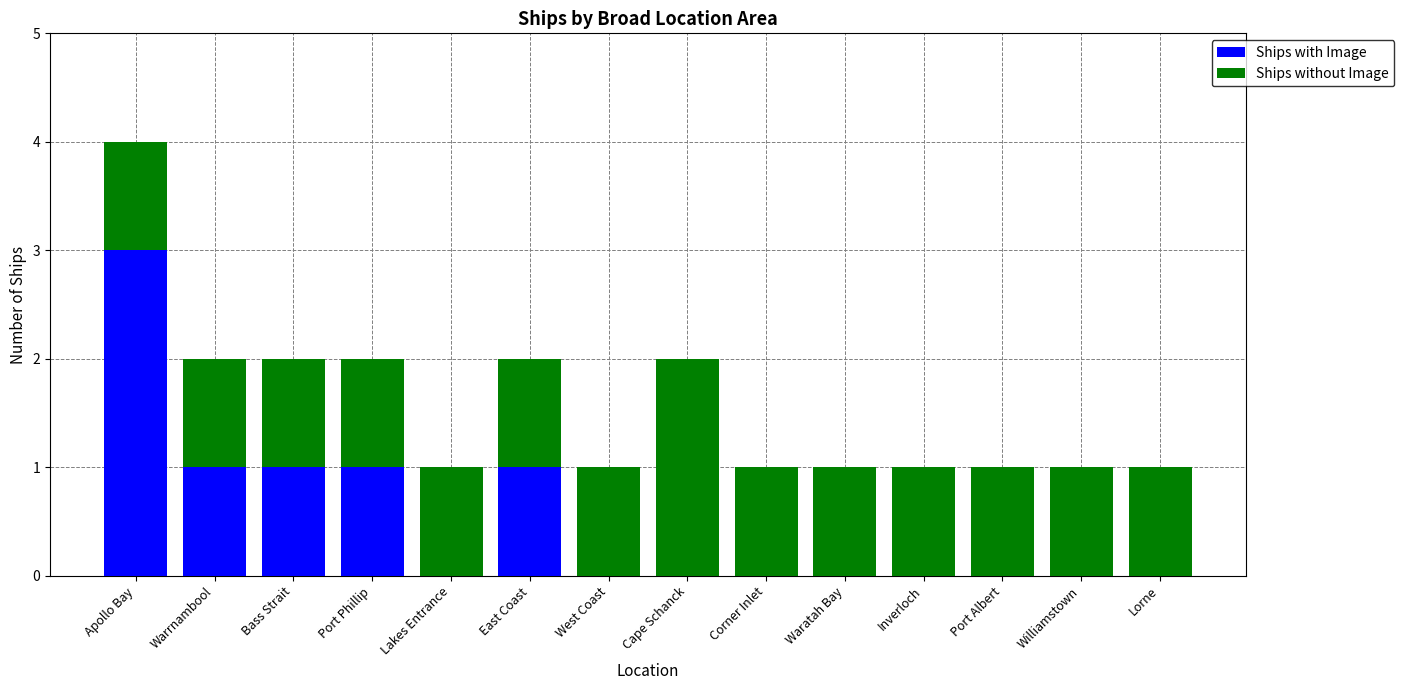

The Ships with Image series shows 0 at Lorne. True or false?

True